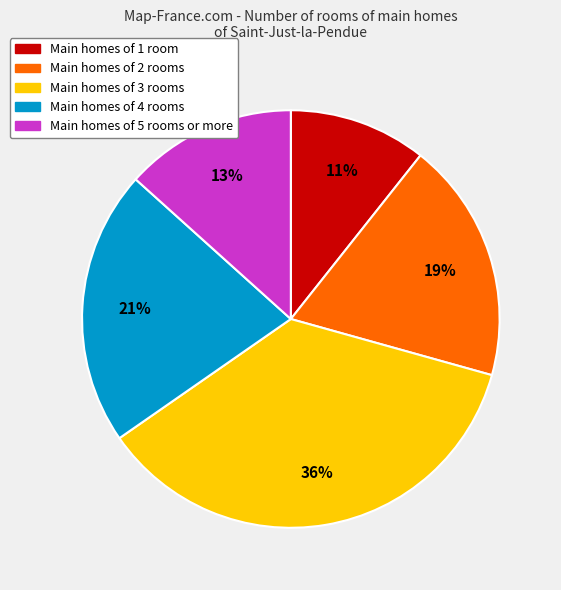

How many slices are in this pie chart?

5